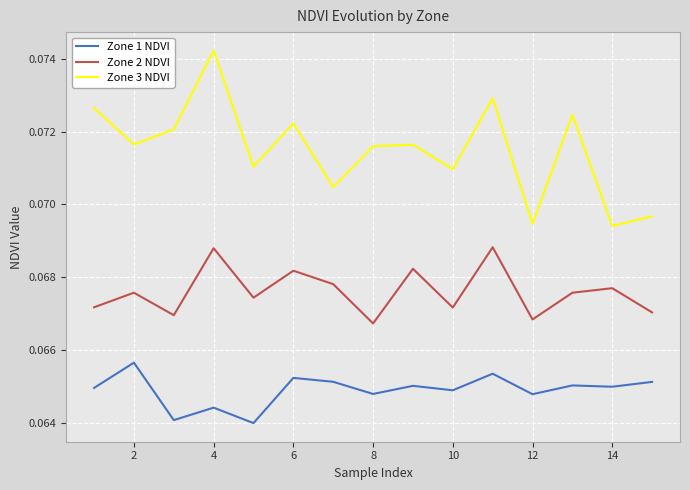

Which series has the largest range (max minus min)?

Zone 3 NDVI